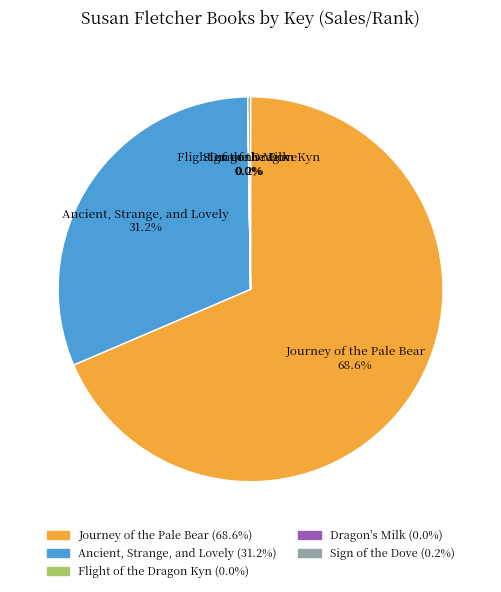

Does Journey of the Pale Bear represent more than half of the total?

Yes